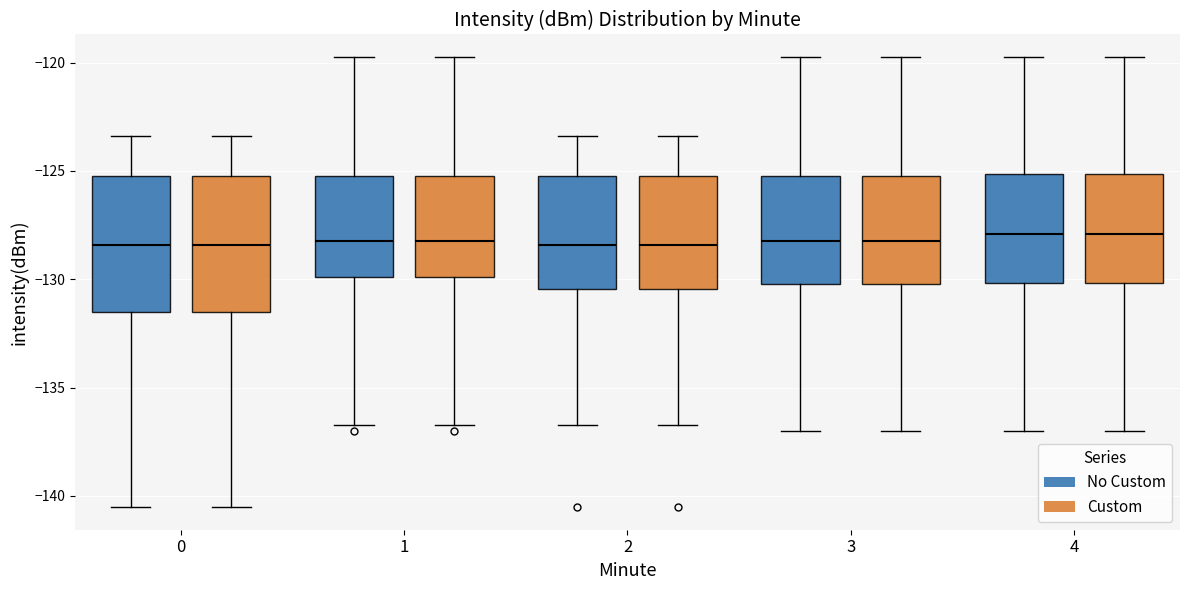

Reading left to right, read every box against the y-axis: the position of its median line, the range the box covers, and the ends of its whiskers. The values are not printed on the chart, so give them approximately, as read against the axis.

0 (No Custom): median -128.5, box -131.5 to -125.5, whiskers -140.5 to -123.5
0 (Custom): median -128.5, box -131.5 to -125.5, whiskers -140.5 to -123.5
1 (No Custom): median -128.0, box -130.0 to -125.5, whiskers -136.5 to -119.5
1 (Custom): median -128.0, box -130.0 to -125.5, whiskers -136.5 to -119.5
2 (No Custom): median -128.5, box -130.5 to -125.5, whiskers -136.5 to -123.5
2 (Custom): median -128.5, box -130.5 to -125.5, whiskers -136.5 to -123.5
3 (No Custom): median -128.0, box -130.0 to -125.5, whiskers -137.0 to -119.5
3 (Custom): median -128.0, box -130.0 to -125.5, whiskers -137.0 to -119.5
4 (No Custom): median -128.0, box -130.0 to -125.0, whiskers -137.0 to -119.5
4 (Custom): median -128.0, box -130.0 to -125.0, whiskers -137.0 to -119.5